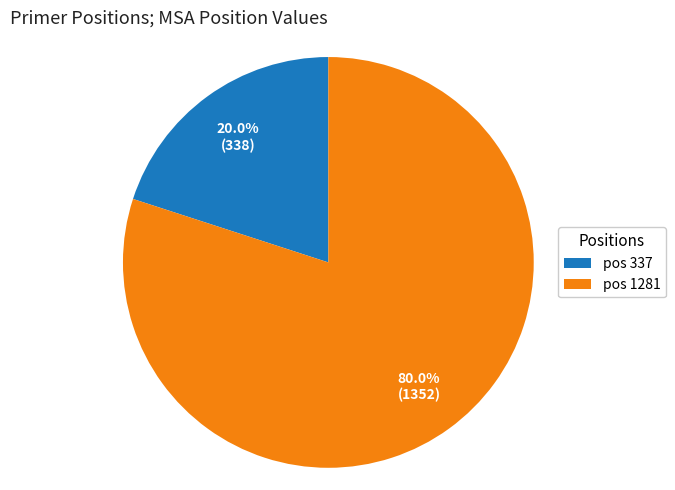

What is the largest slice in the pie chart?

pos 1281